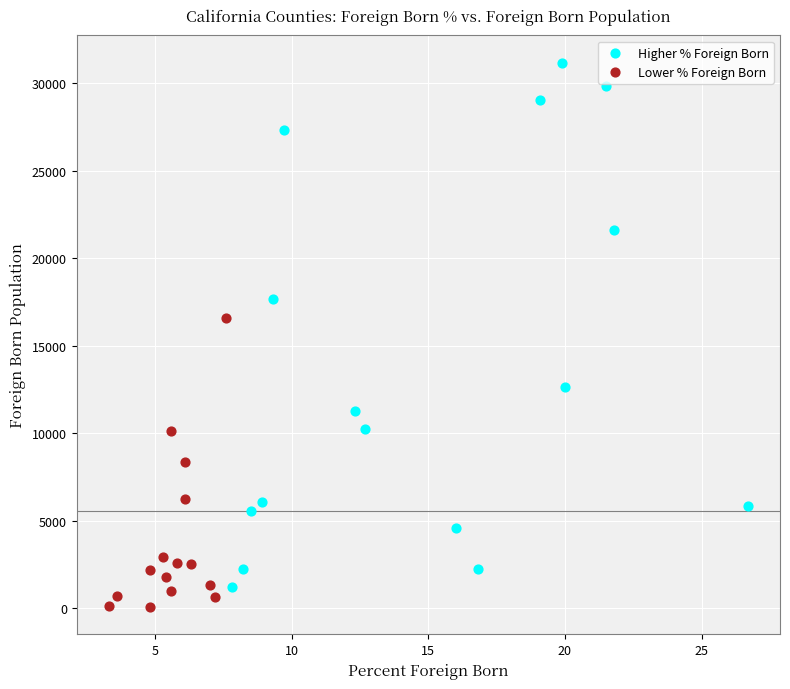

Which series reaches the maximum Y coordinate?

Higher % Foreign Born